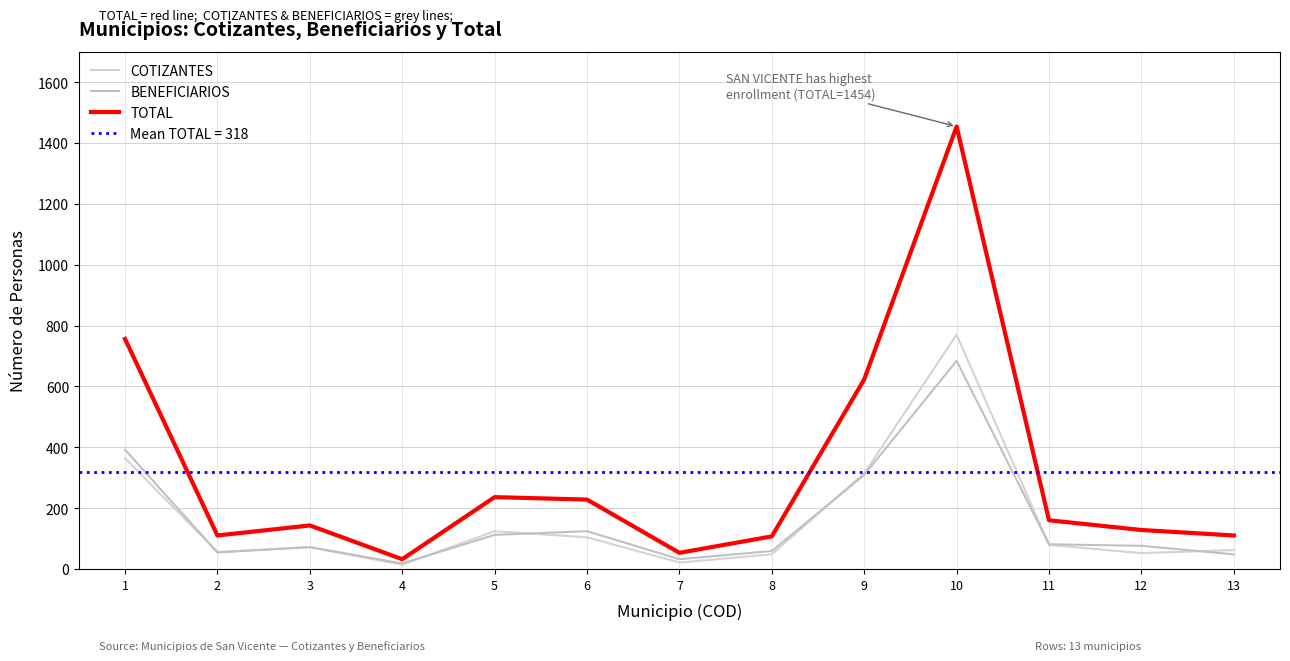

What is the difference between the COTIZANTES values at 12 and 7?

31